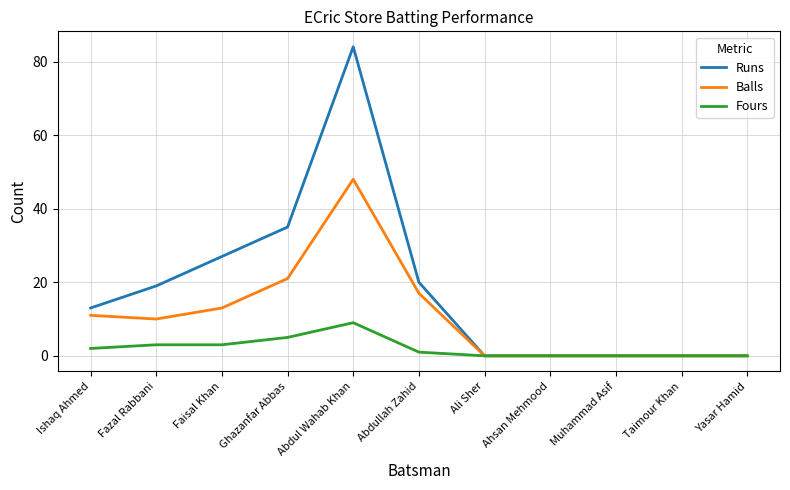

Reading left to right, list all the values displayed in this chart.

Runs: 13	19	27	35	84	20	0	0	0	0	0
Balls: 11	10	13	21	48	17	0	0	0	0	0
Fours: 2	3	3	5	9	1	0	0	0	0	0